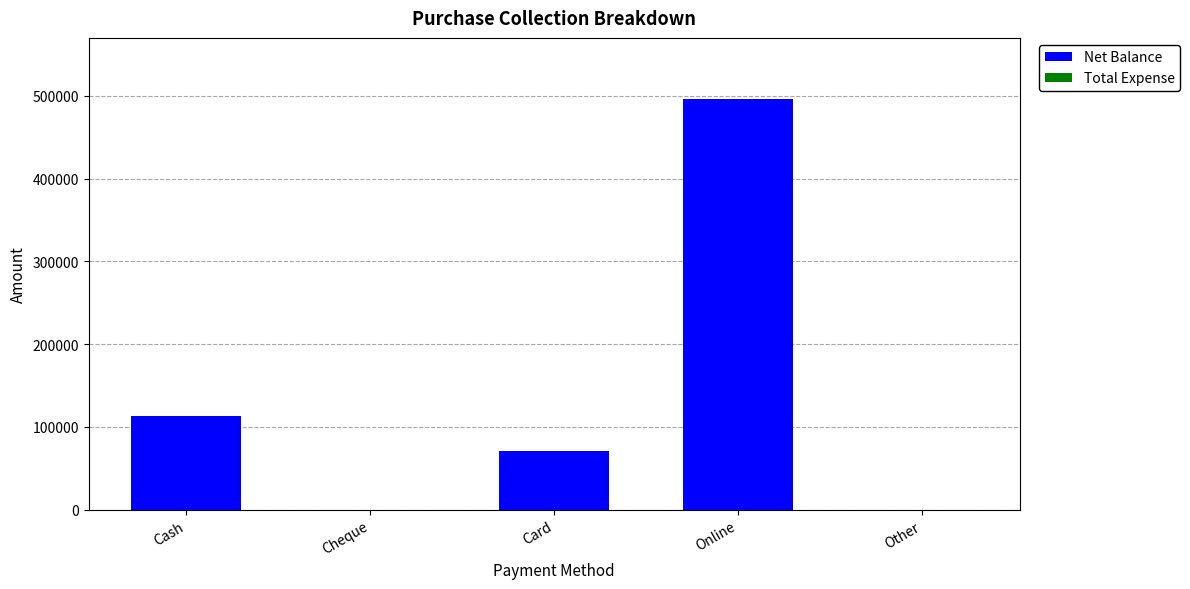

How many data points does each series have?

5